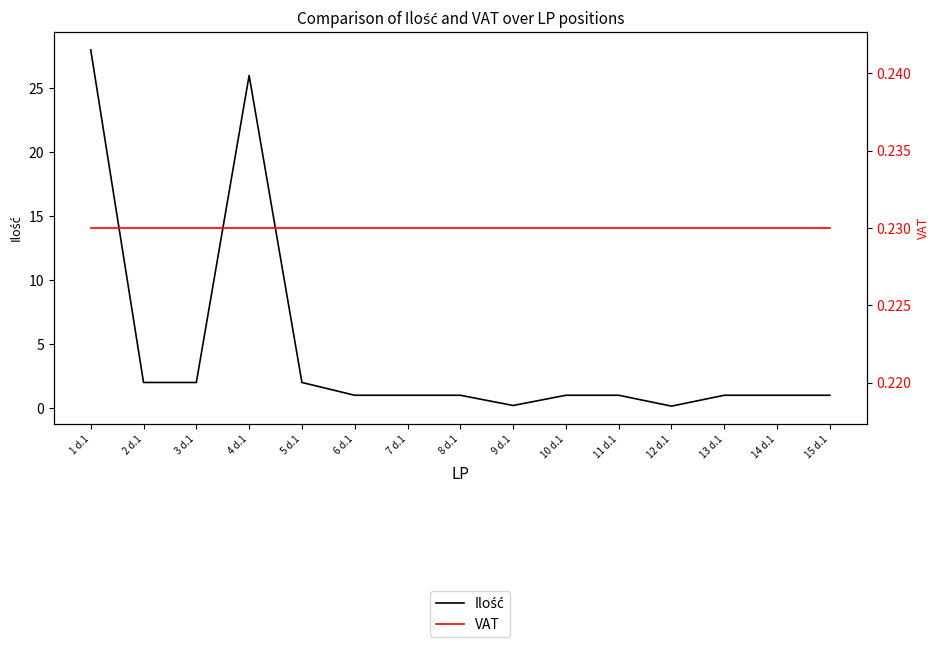

The Ilość series shows 1.0 at 14 d.1. True or false?

True